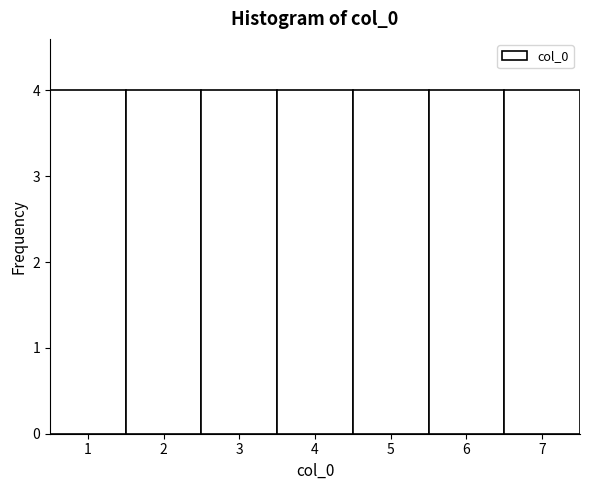

Reading left to right, transcribe this chart: for each bar, give the range it covers on the x-axis and its height. The values are not printed on the chart, so give them approximately, as read against the axis.

0.5 to 1.5: 4
1.5 to 2.5: 4
2.5 to 3.5: 4
3.5 to 4.5: 4
4.5 to 5.5: 4
5.5 to 6.5: 4
6.5 to 7.5: 4